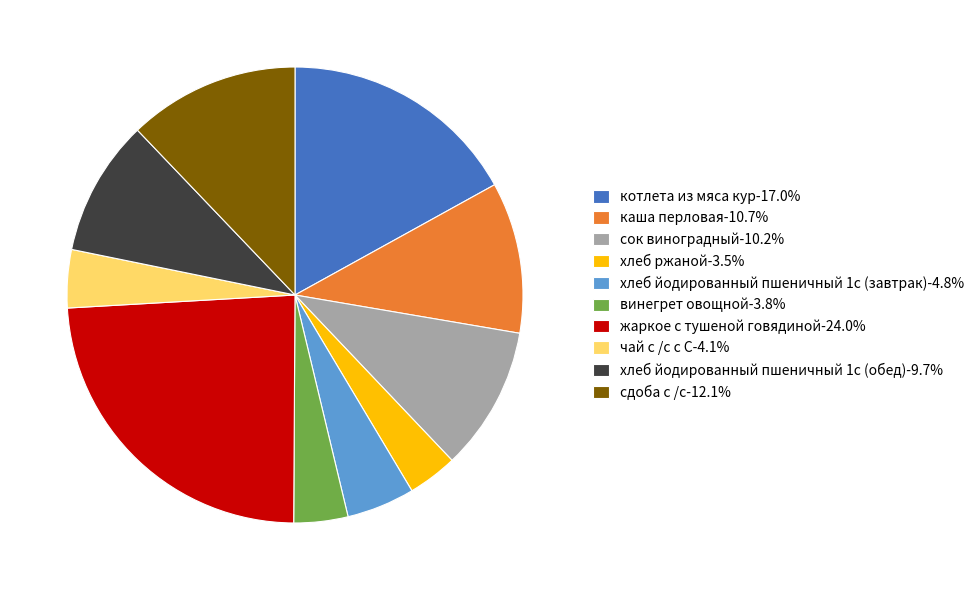

Is there a majority slice in this chart?

No